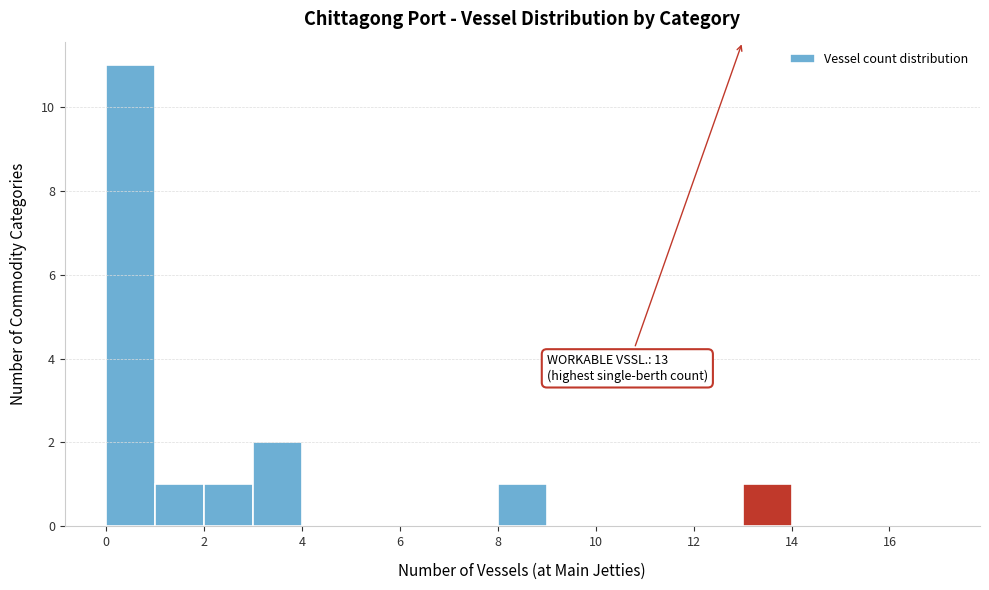

Which range on the x-axis has the tallest bar?

0 to 1